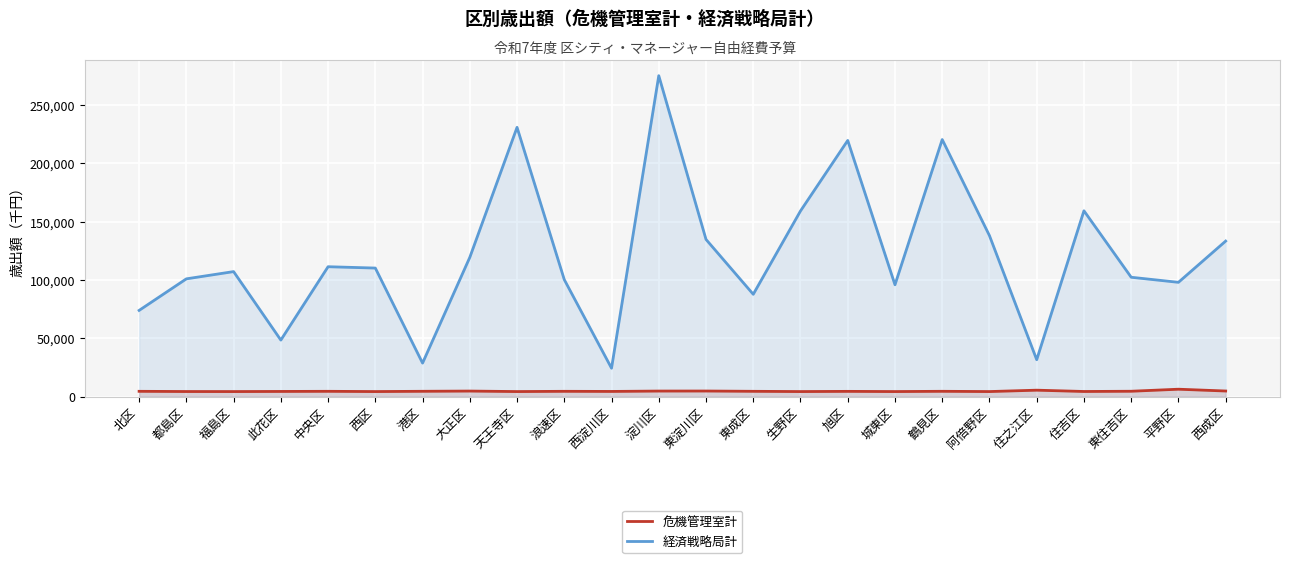

List the series in order of their overall mean, lowest first.

危機管理室計, 経済戦略局計